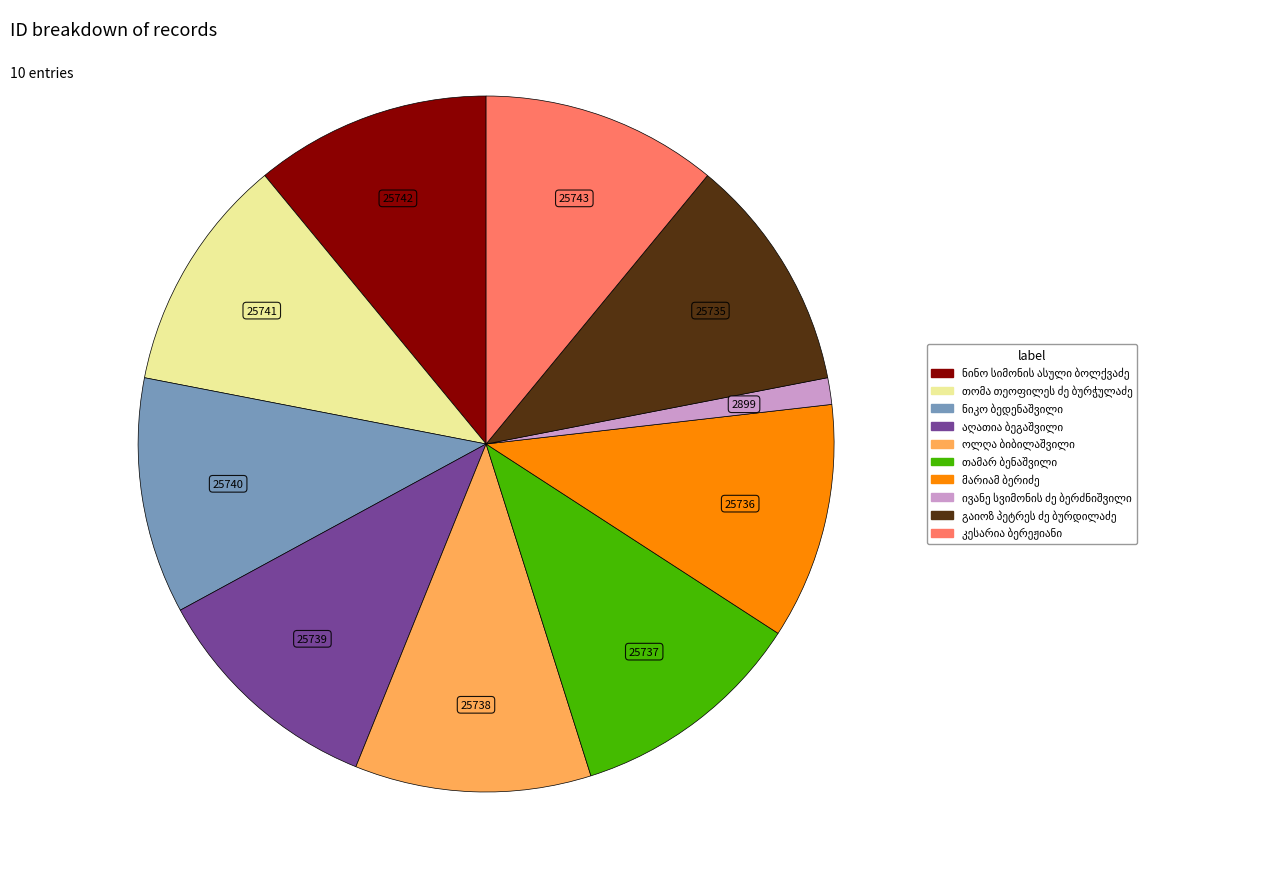

Is there a majority slice in this chart?

No